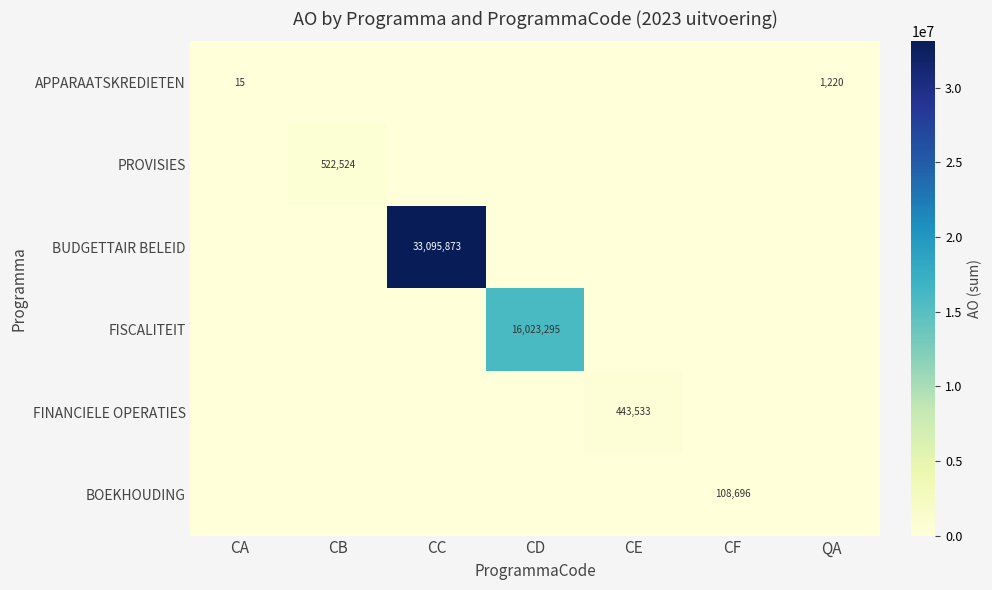

Which label corresponds to the smallest value in the chart?

CB